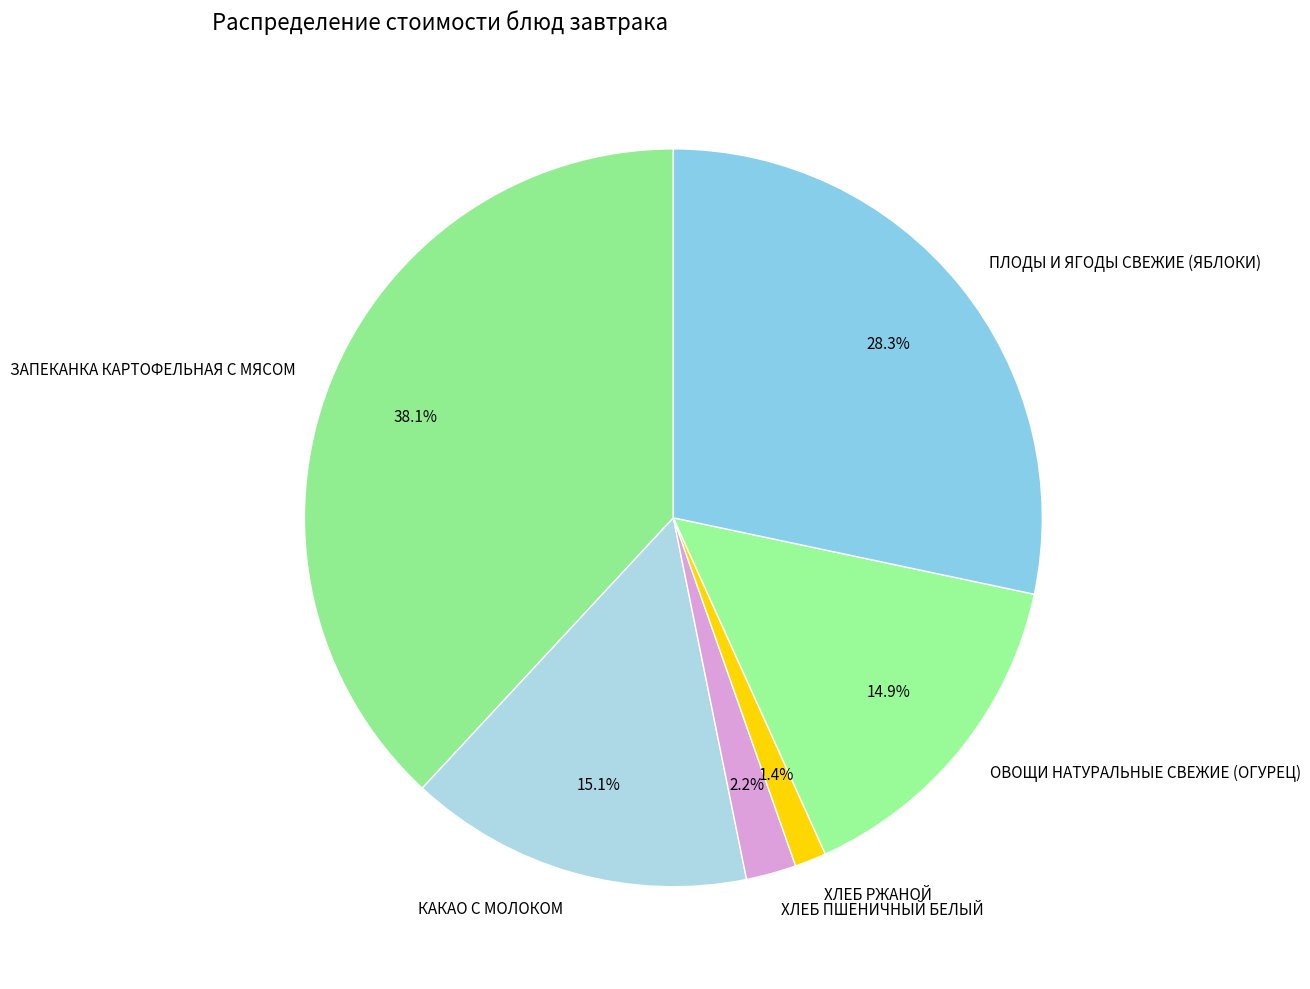

The ОВОЩИ НАТУРАЛЬНЫЕ СВЕЖИЕ (ОГУРЕЦ) slice represents 1% of the pie. True or false?

False